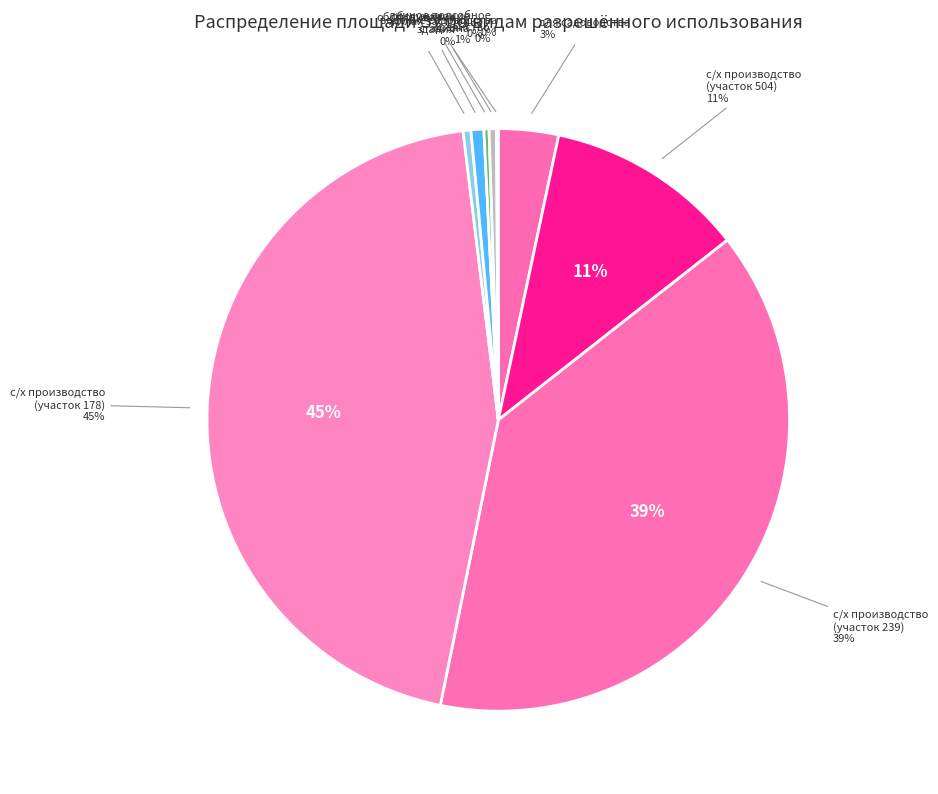

How many segments does this pie chart have?

9